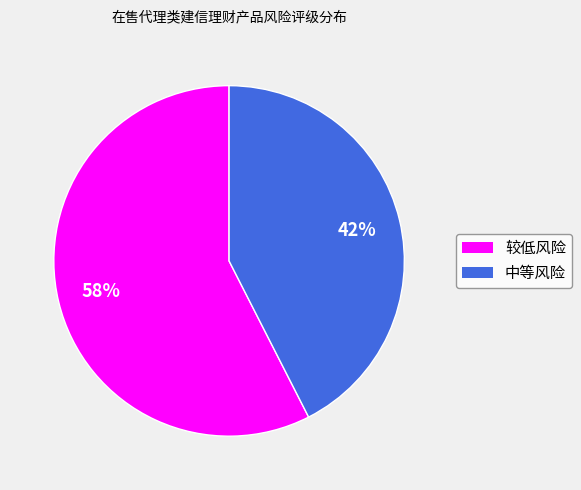

Do 中等风险 and 较低风险 together represent more than half of the pie?

Yes